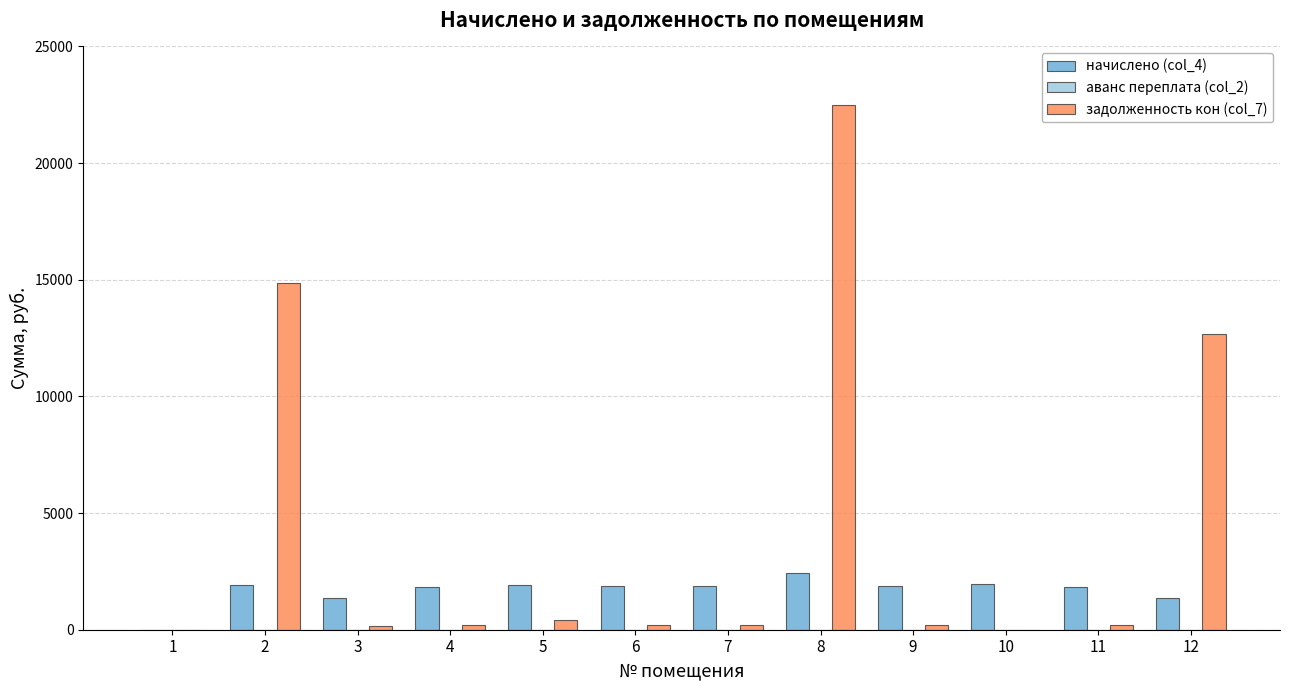

The начислено (col_4) series shows 2826.5 at 10. True or false?

False